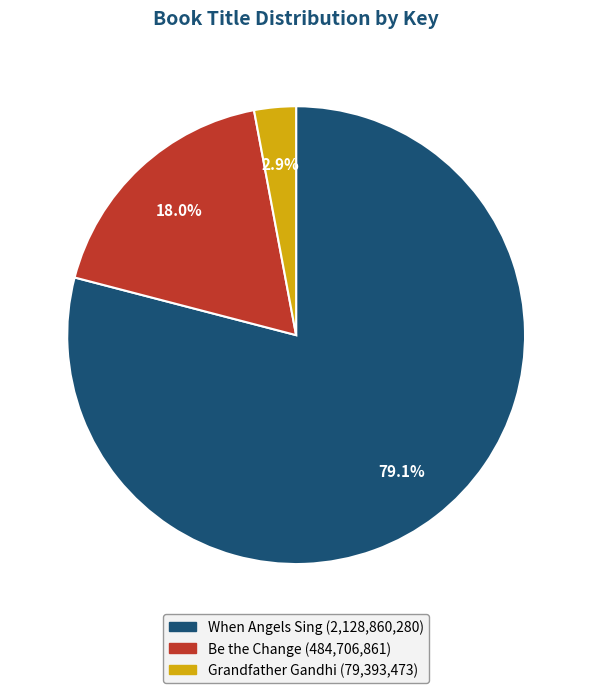

To the nearest percent, what is the difference between the Grandfather Gandhi and When Angels Sing slice percentages?

76%